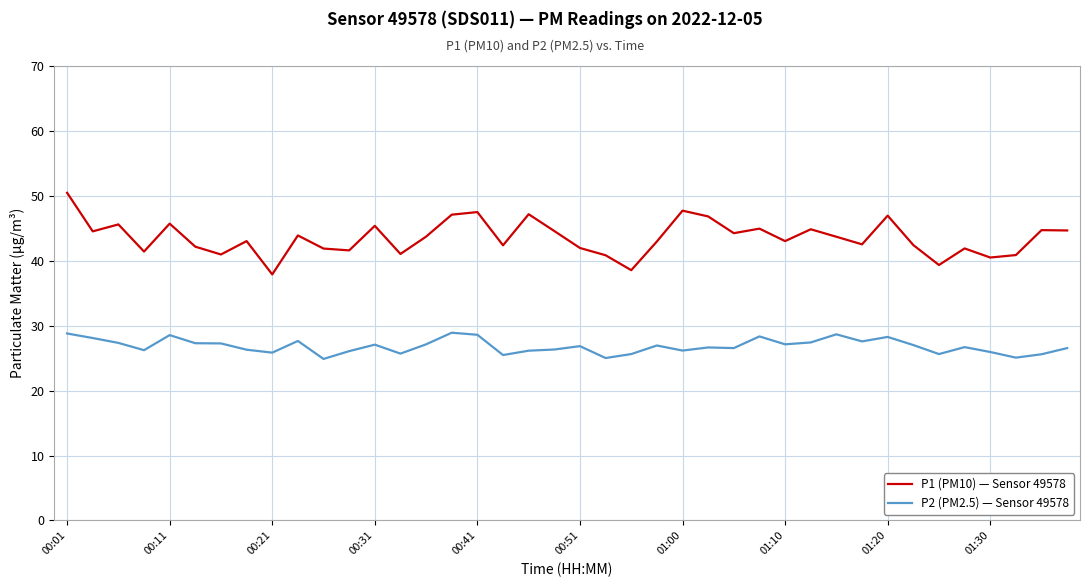

True or false: P1 (PM10) — Sensor 49578 and P2 (PM2.5) — Sensor 49578 intersect in this chart.

False